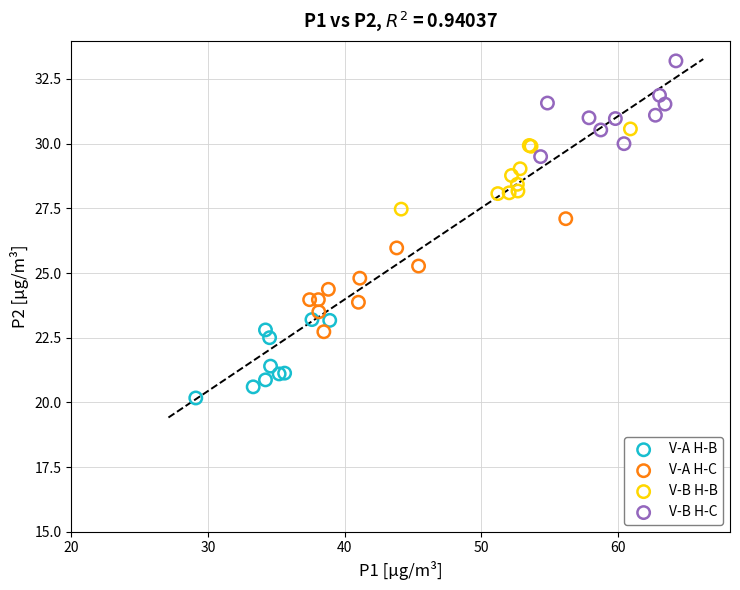

Which series reaches the minimum Y coordinate?

V-A H-B